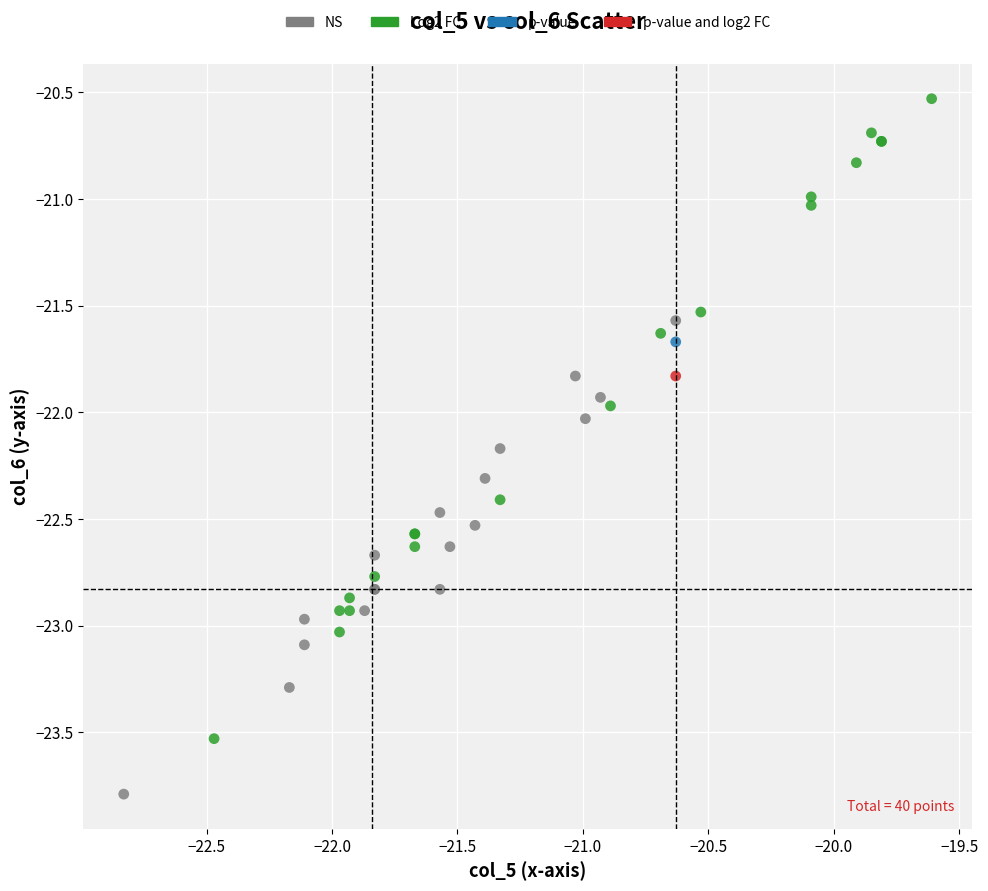

Which series reaches the maximum Y coordinate?

Log2 FC